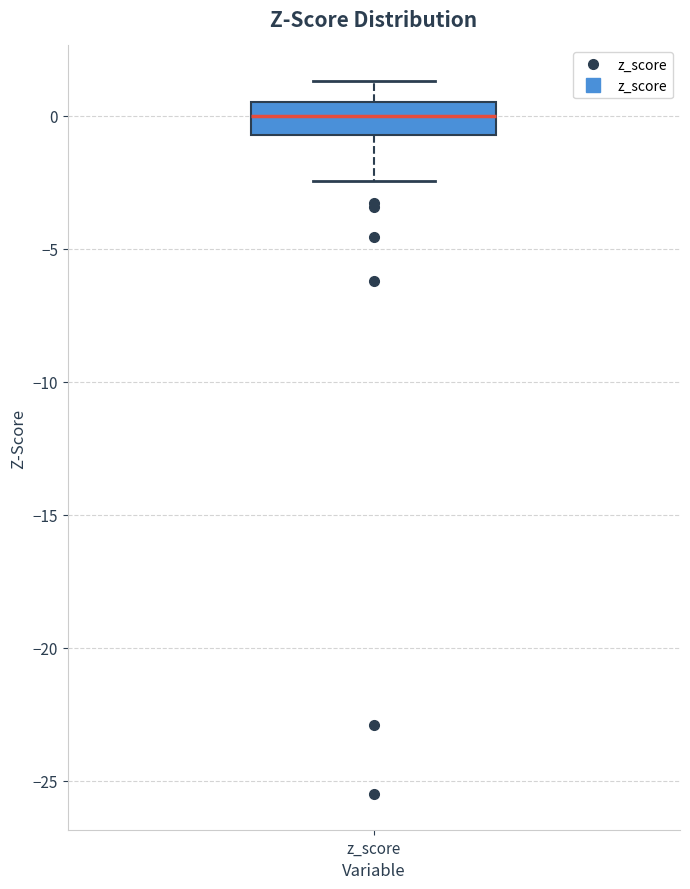

Where is the lower edge of the box for z_score on the y-axis? The values are not printed on the chart, so give them approximately, as read against the axis.

-0.5